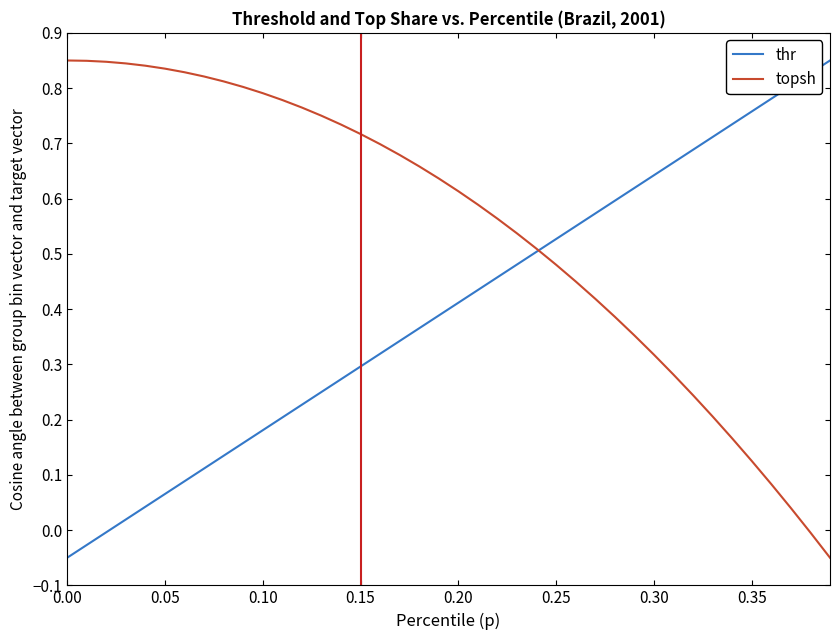

Which series has the largest total across all categories?

topsh